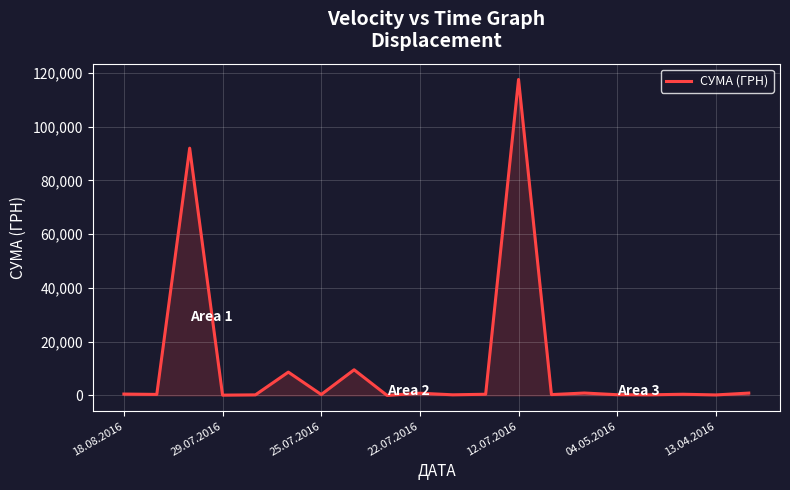

What is the maximum value shown in the chart?

117568.8